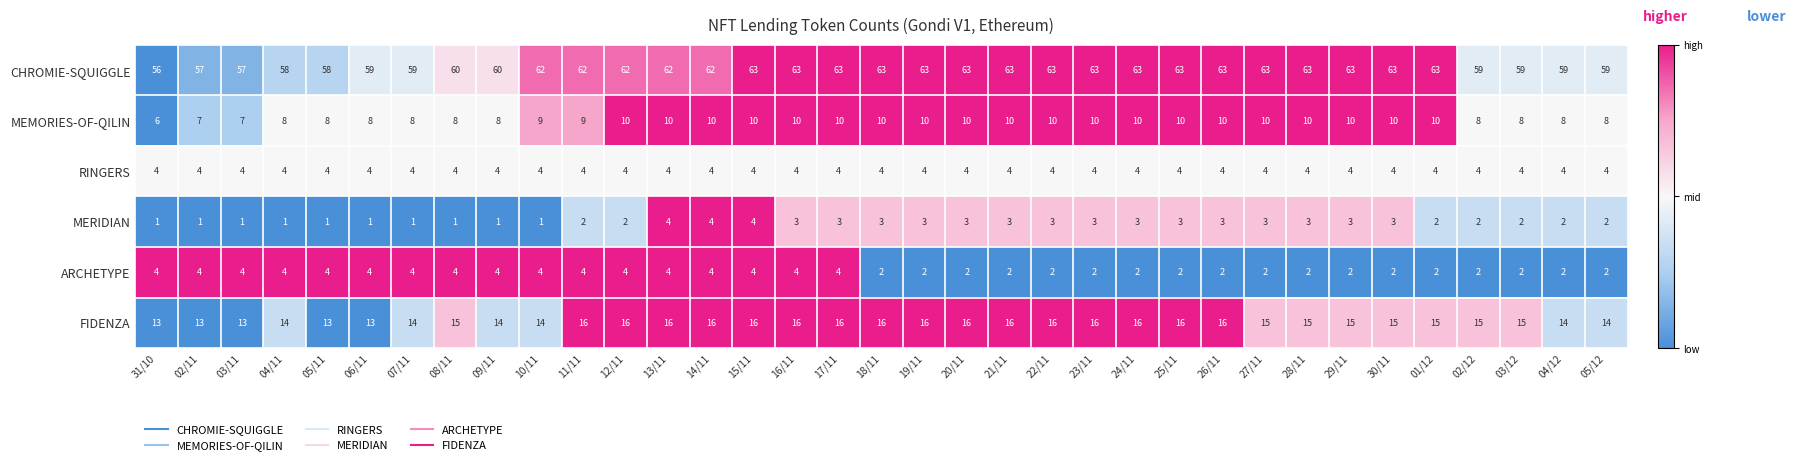

What is the difference between the highest and lowest values at 02/12?

57